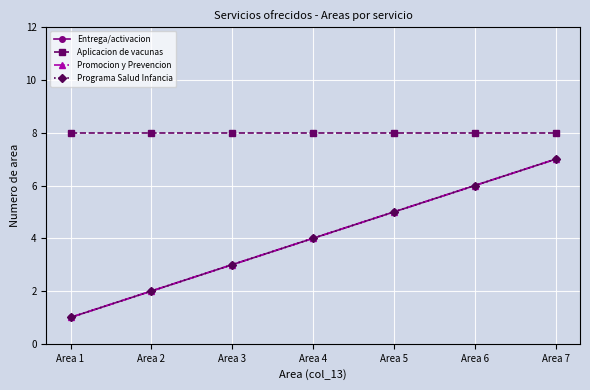

Does the chart have visible grid lines?

Yes